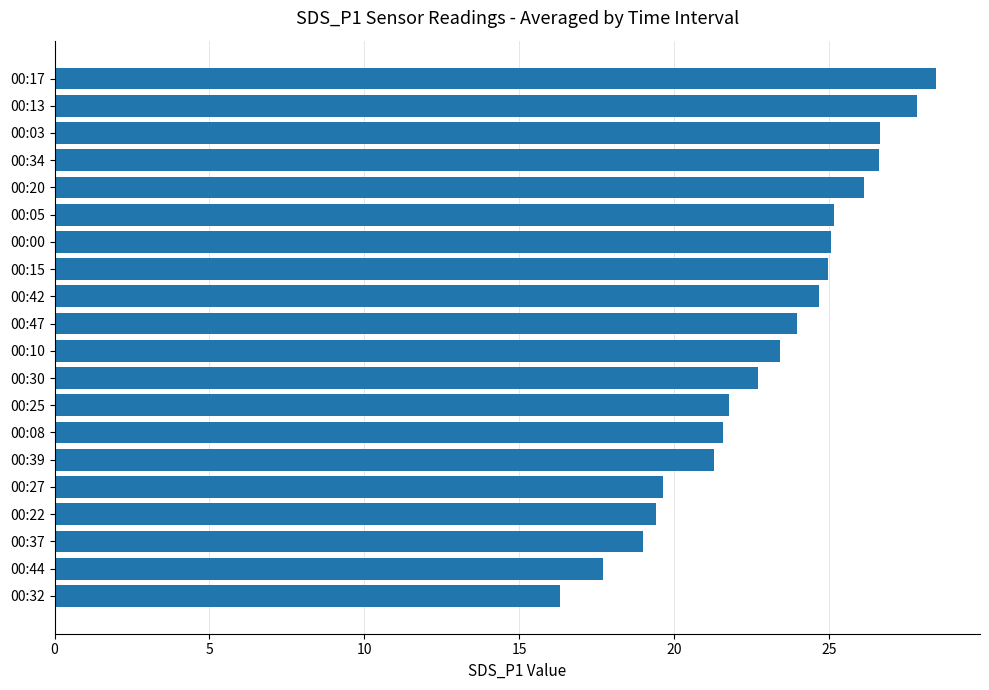

True or false: the data shows 44.7 at 00:05.

False